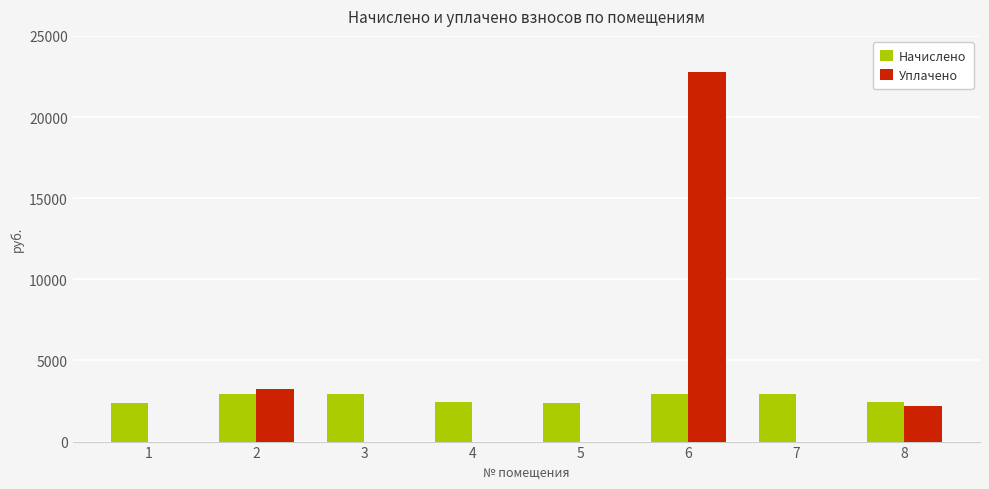

What is the highest value of the Уплачено series?

22788.6